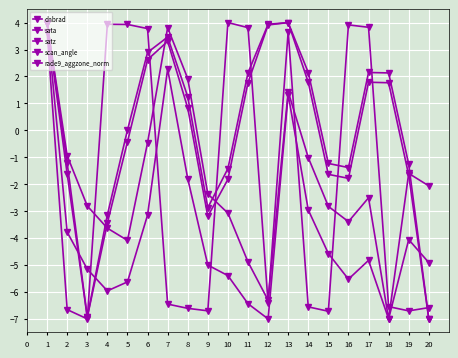

True or false: satz has a value of 4.3 at 5.

False